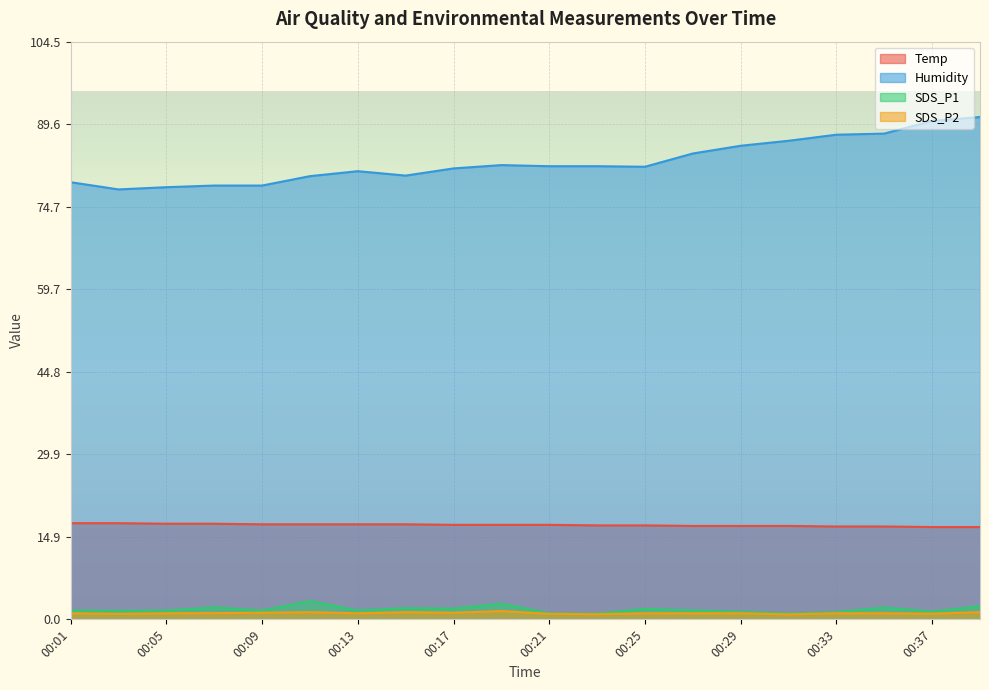

What is the lowest value of the SDS_P1 series?

1.0